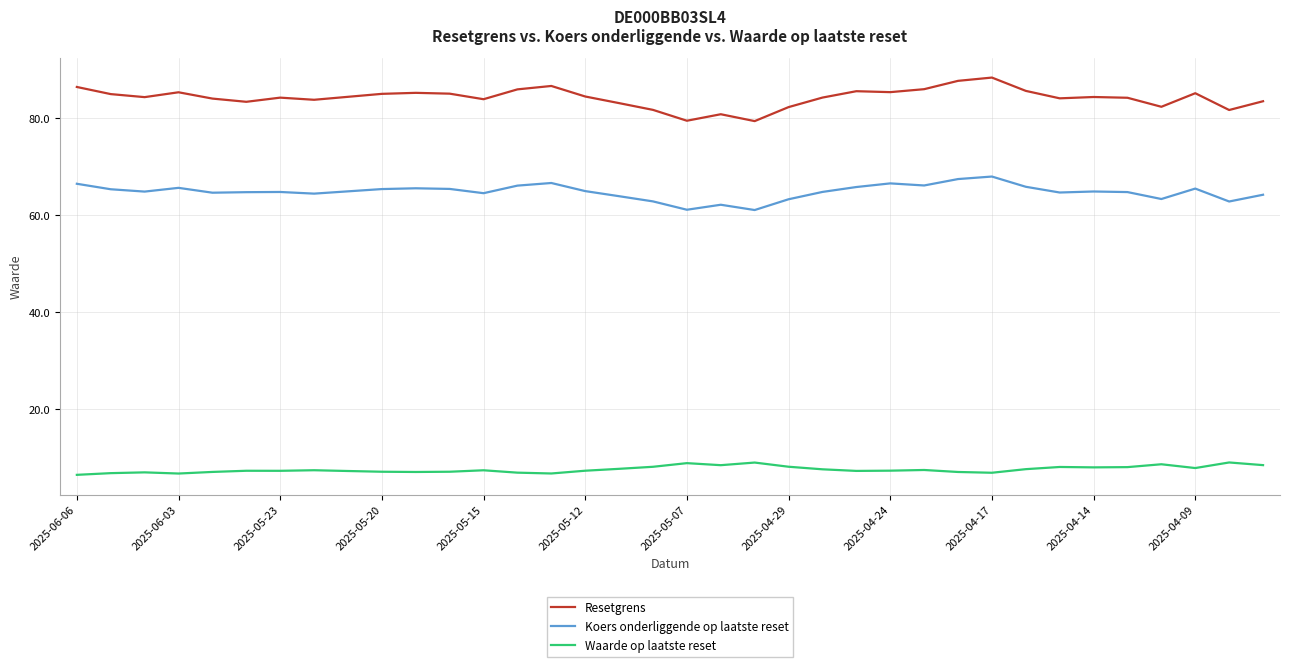

True or false: Resetgrens and Waarde op laatste reset intersect in this chart.

False